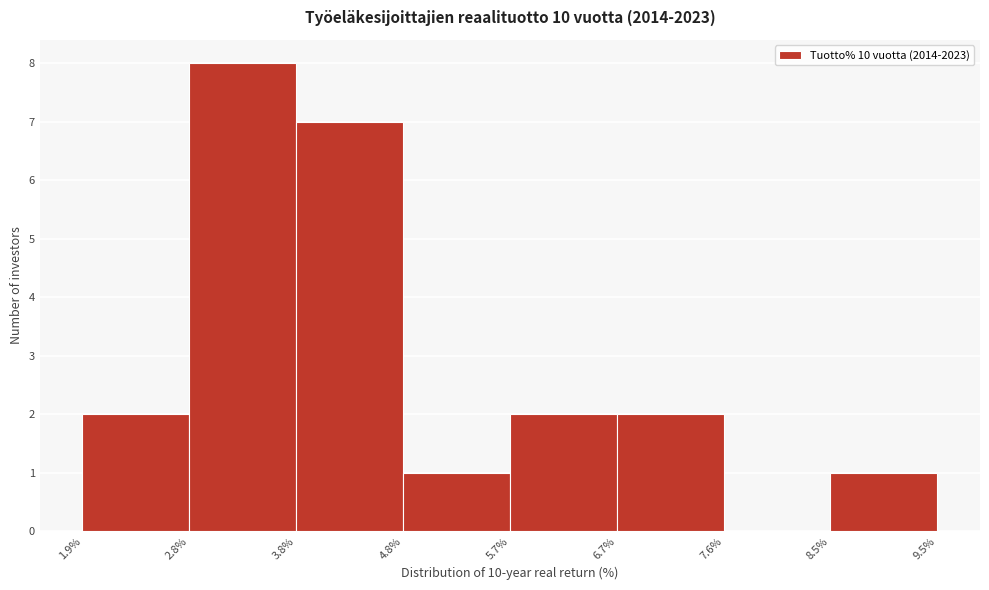

Reading left to right, transcribe this chart: for each bar, give the range it covers on the x-axis and its height. The values are not printed on the chart, so give them approximately, as read against the axis.

1.9% to 2.8%: 2
2.8% to 3.8%: 8
3.8% to 4.8%: 7
4.8% to 5.7%: 1
5.7% to 6.7%: 2
6.7% to 7.6%: 2
7.6% to 8.5%: 0
8.5% to 9.5%: 1